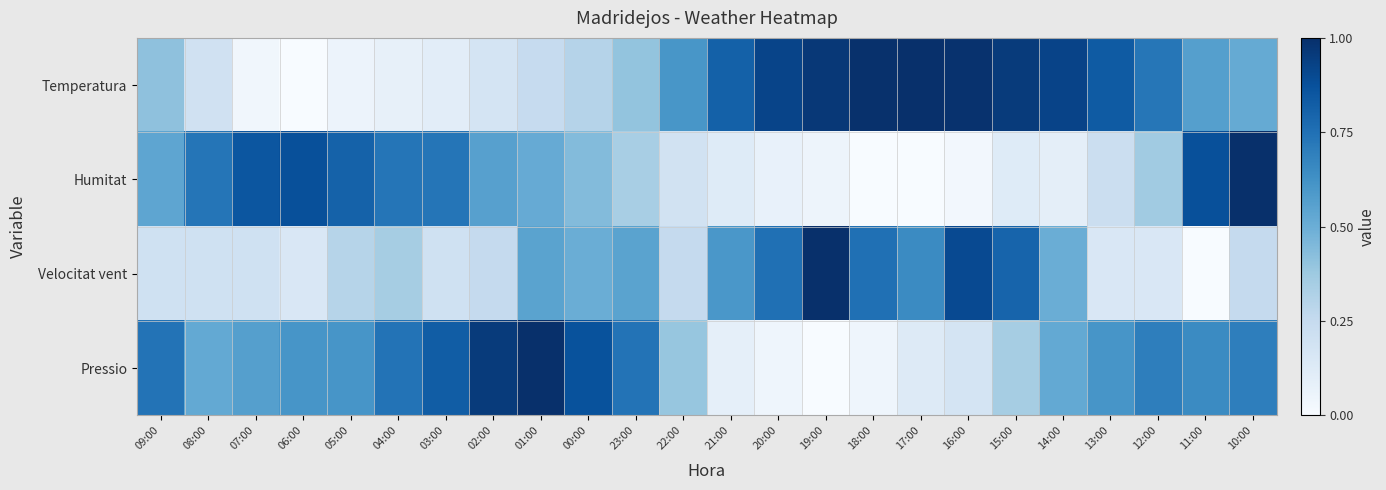

Count the number of categories in the chart.

24